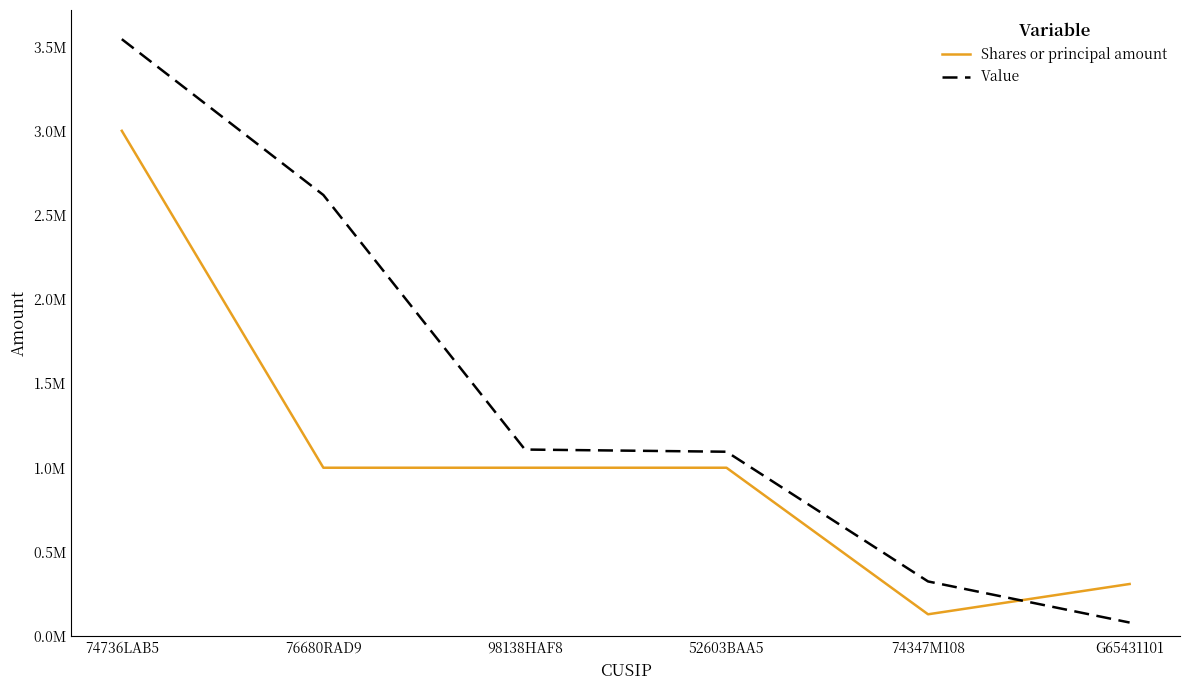

Reading left to right, what are all the values shown in this chart?

Shares or principal amount: 3000000	1000000	1000000	1000000	130000	309889
Value: 3544000	2619000	1108000	1095000	325000	81000